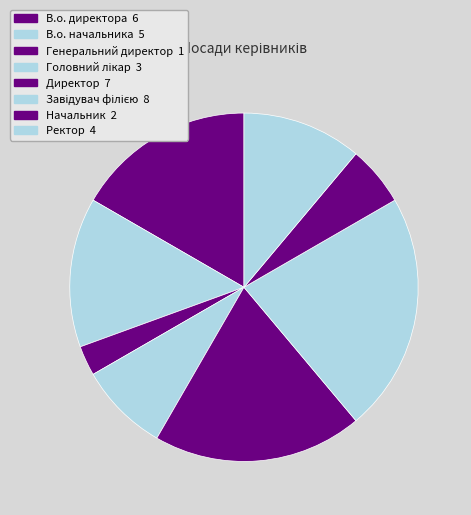

To the nearest percent, what is the average slice percentage?

12%